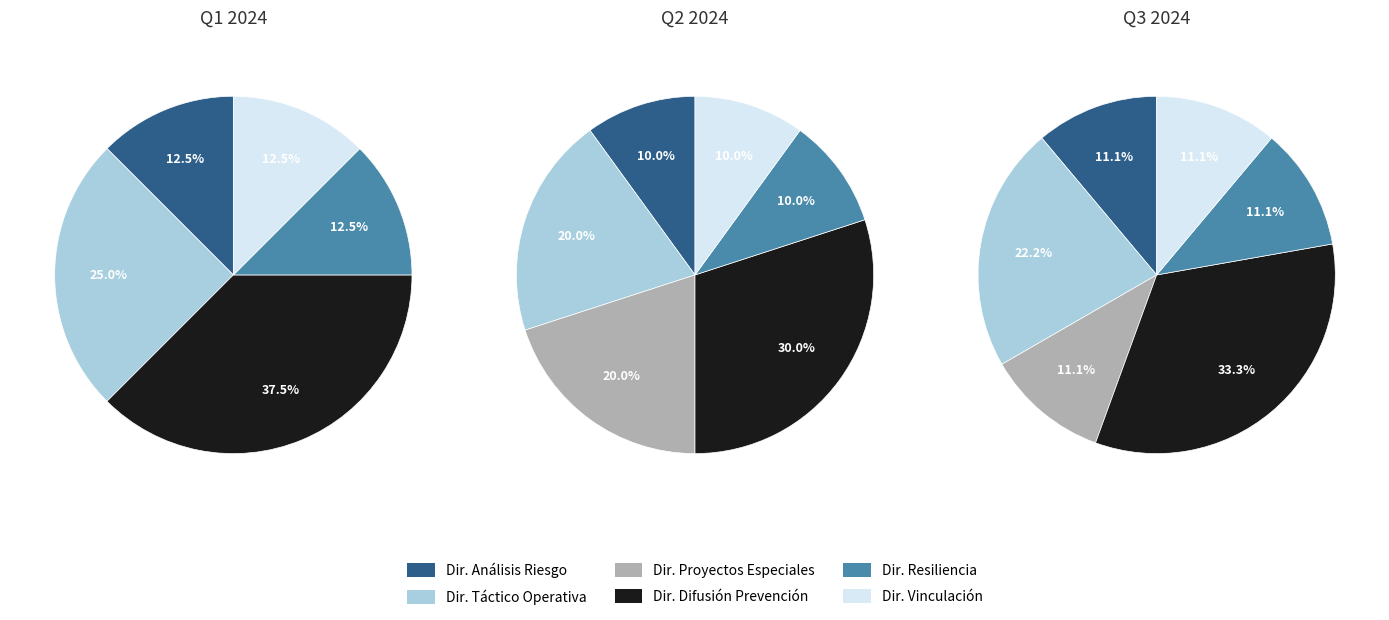

To the nearest percent, what is the difference between the largest and smallest slice percentages?

27%